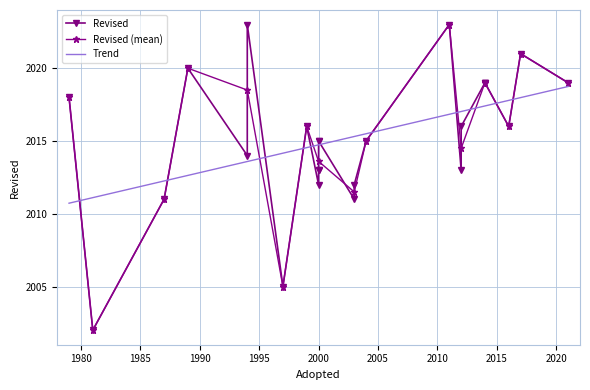

What is the greatest value displayed?

2023